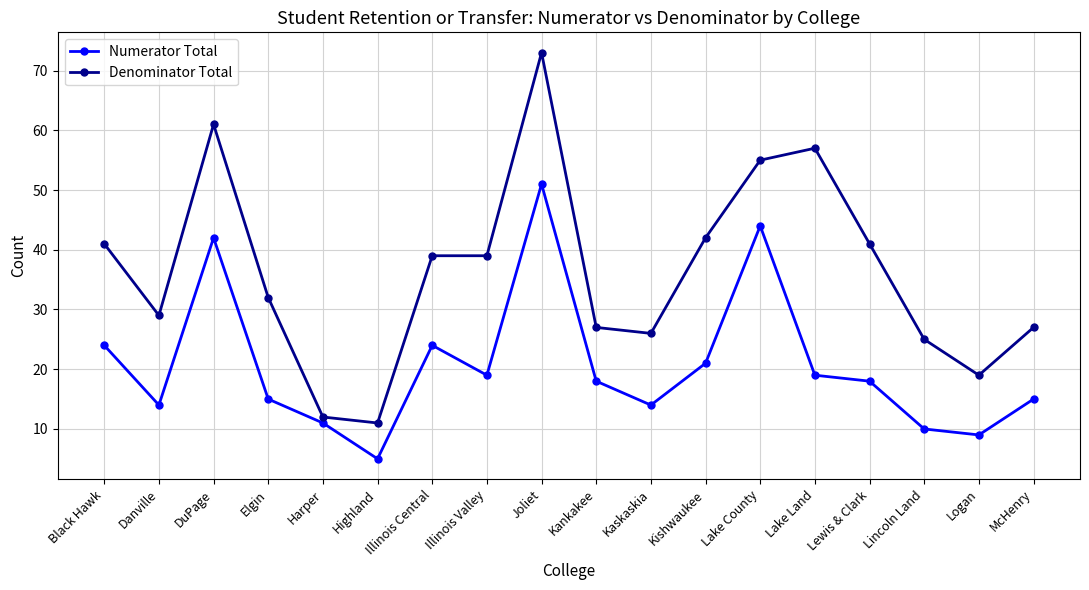

Reading right to left, extract all data points from this chart.

Numerator Total: McHenry=15	Logan=9	Lincoln Land=10	Lewis & Clark=18	Lake Land=19	Lake County=44	Kishwaukee=21	Kaskaskia=14	Kankakee=18	Joliet=51	Illinois Valley=19	Illinois Central=24	Highland=5	Harper=11	Elgin=15	DuPage=42	Danville=14	Black Hawk=24
Denominator Total: McHenry=27	Logan=19	Lincoln Land=25	Lewis & Clark=41	Lake Land=57	Lake County=55	Kishwaukee=42	Kaskaskia=26	Kankakee=27	Joliet=73	Illinois Valley=39	Illinois Central=39	Highland=11	Harper=12	Elgin=32	DuPage=61	Danville=29	Black Hawk=41